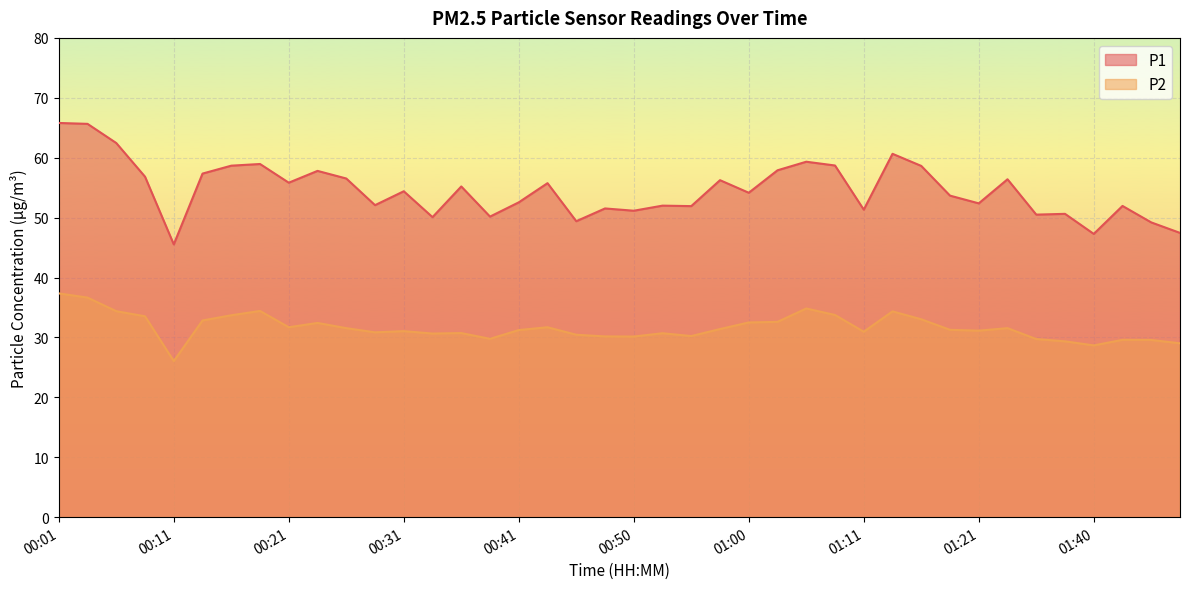

Reading left to right, extract all data points from this chart.

P1: 00:01=65.8	00:03=65.7	00:06=62.5	00:08=56.8	00:11=45.5	00:13=57.4	00:16=58.7	00:18=59.0	00:21=55.8	00:23=57.8	00:26=56.5	00:28=52.1	00:31=54.4	00:33=50.1	00:36=55.2	00:38=50.2	00:41=52.5	00:43=55.8	00:45=49.4	00:48=51.5	00:50=51.1	00:53=52.0	00:55=51.9	00:58=56.2	01:00=54.1	01:03=57.9	01:05=59.3	01:08=58.7	01:11=51.3	01:13=60.6	01:16=58.6	01:18=53.7	01:21=52.4	01:32=56.4	01:35=50.5	01:37=50.6	01:40=47.3	01:42=52.0	01:45=49.2	01:47=47.5
P2: 00:01=37.4	00:03=36.6	00:06=34.4	00:08=33.5	00:11=26.1	00:13=32.8	00:16=33.7	00:18=34.4	00:21=31.7	00:23=32.4	00:26=31.6	00:28=30.9	00:31=31.1	00:33=30.6	00:36=30.7	00:38=29.8	00:41=31.2	00:43=31.7	00:45=30.4	00:48=30.2	00:50=30.1	00:53=30.7	00:55=30.2	00:58=31.4	01:00=32.5	01:03=32.6	01:05=34.8	01:08=33.8	01:11=30.9	01:13=34.4	01:16=33.0	01:18=31.3	01:21=31.1	01:32=31.6	01:35=29.7	01:37=29.4	01:40=28.7	01:42=29.6	01:45=29.6	01:47=29.0